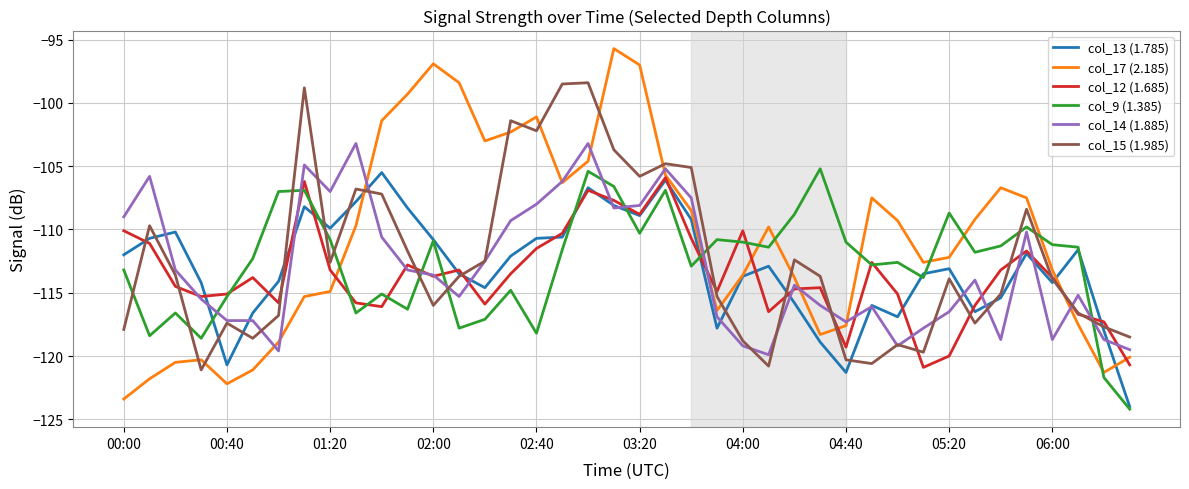

Which series has the largest range (max minus min)?

col_17 (2.185)